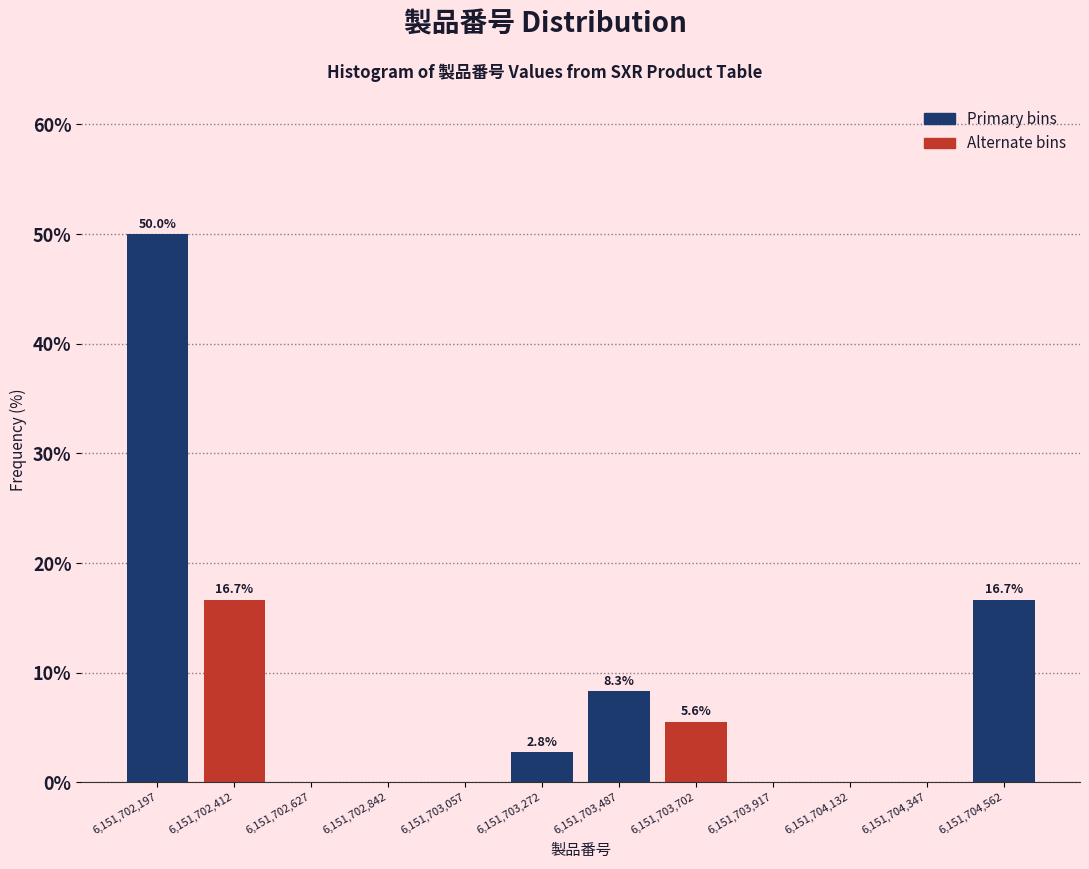

Over which range of the x-axis is the bar tallest?

6151702090 to 6151702305